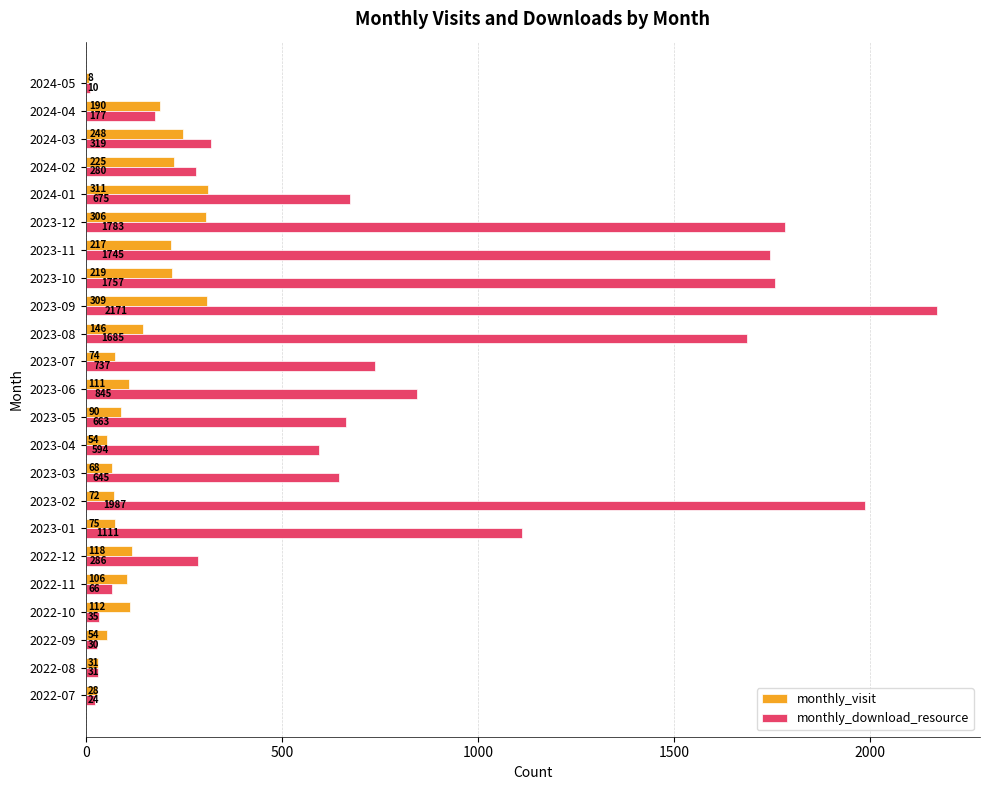

Where is monthly_download_resource nearest to the value 1090?

2023-01